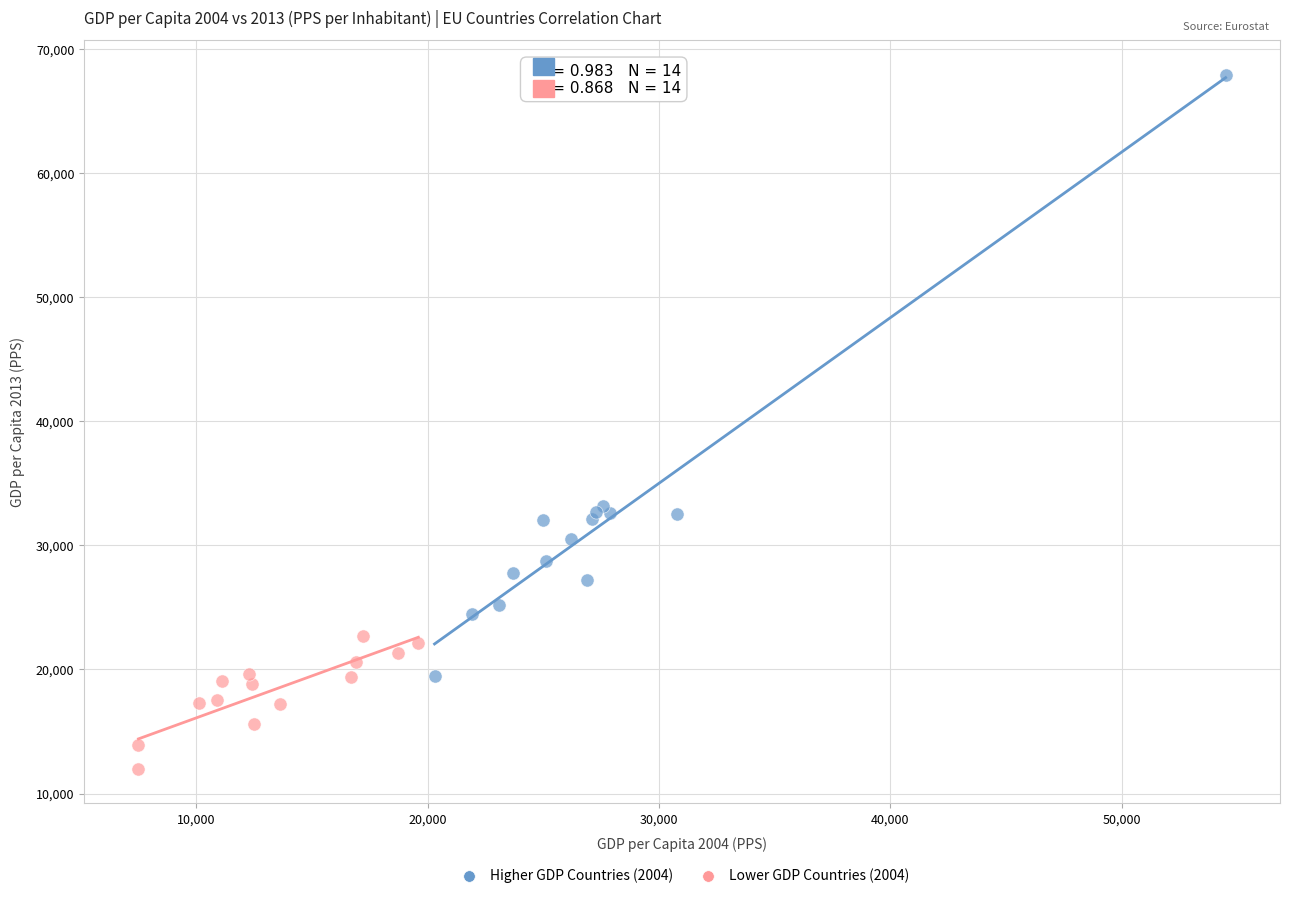

Which series has the largest Y range (max minus min)?

Higher GDP Countries (2004)